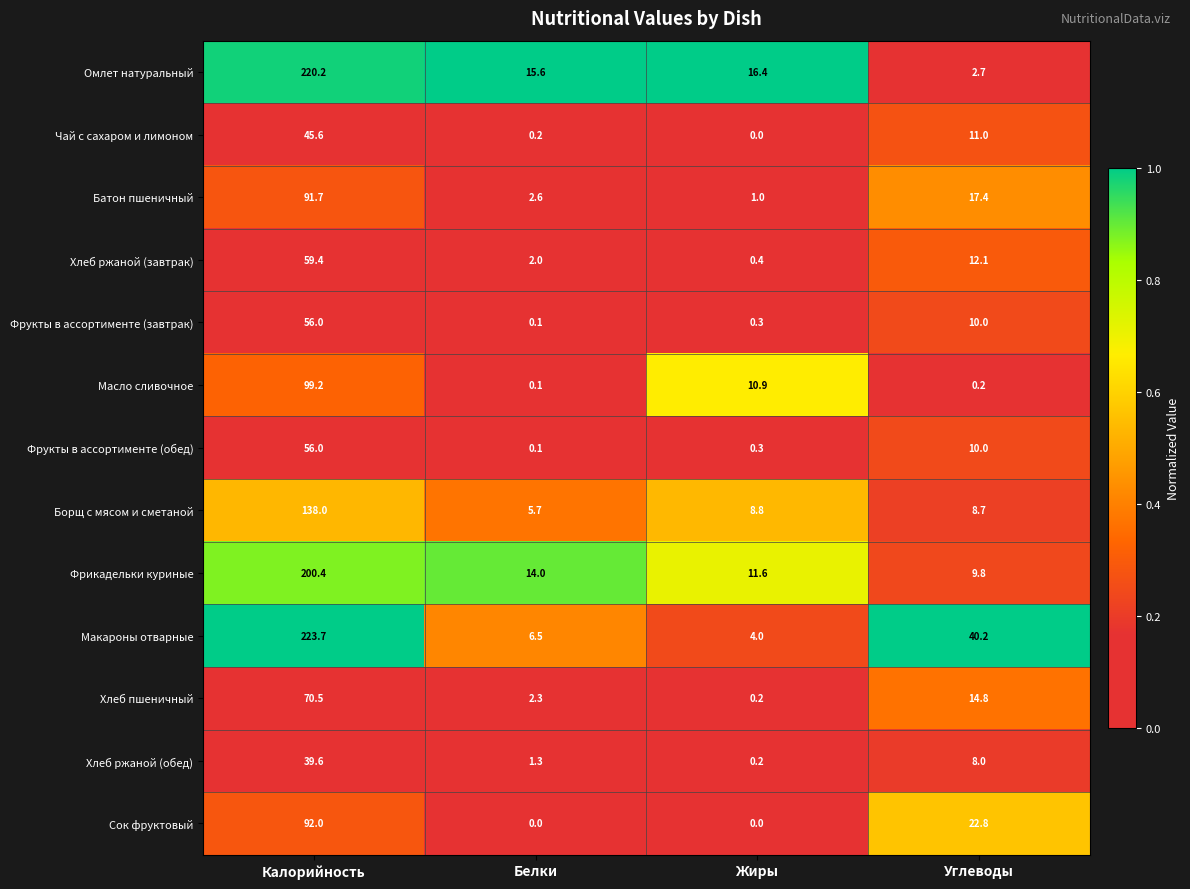

Which series has the widest spread of values?

Макароны отварные